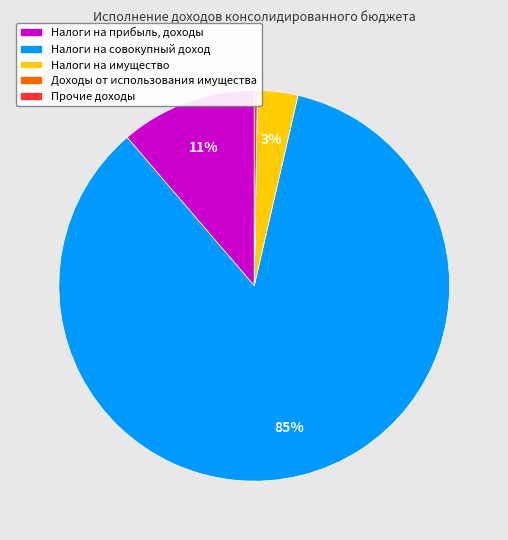

Is it true that Налоги на совокупный доход is 93% of the pie?

False